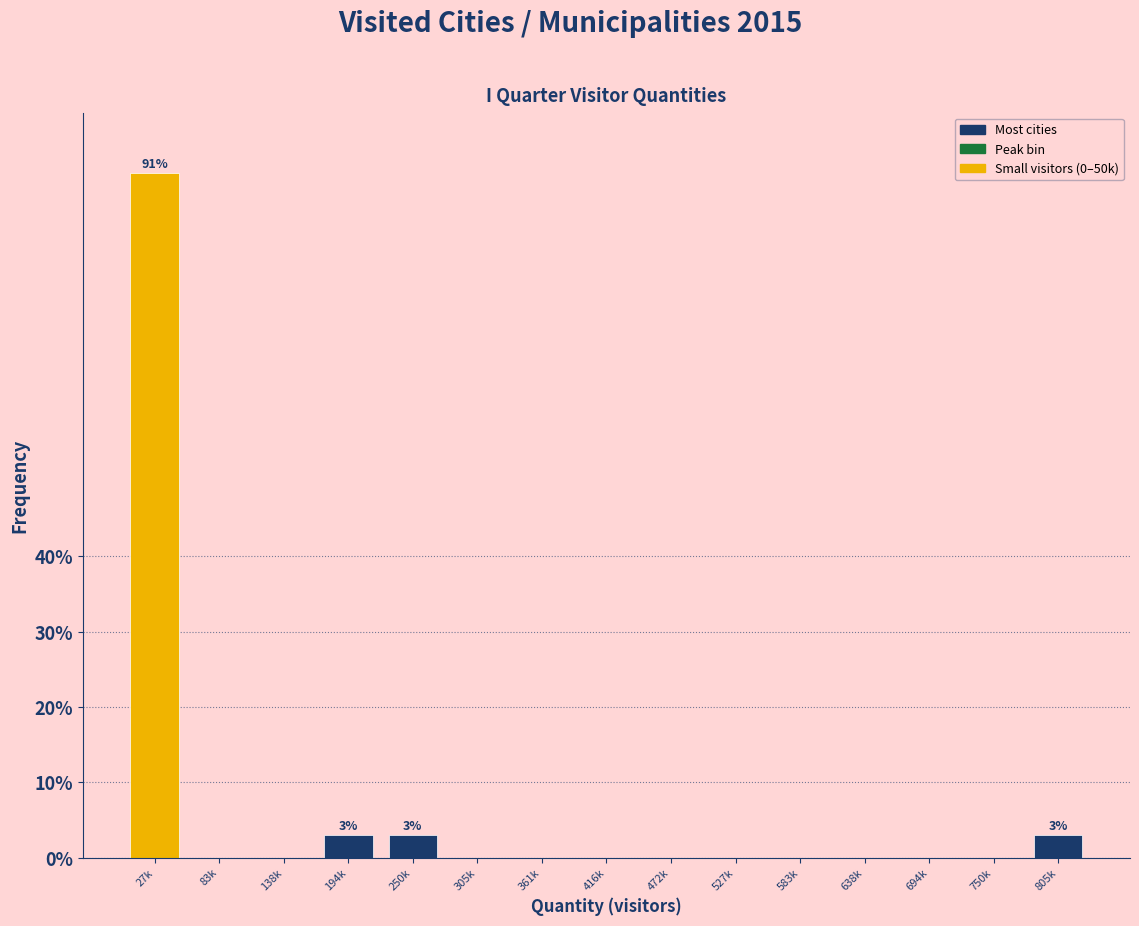

Reading right to left, transcribe all the data shown in this chart.

805k=3.0	750k=0.0	694k=0.0	638k=0.0	583k=0.0	527k=0.0	472k=0.0	416k=0.0	361k=0.0	305k=0.0	250k=3.0	194k=3.0	138k=0.0	83k=0.0	27k=90.9